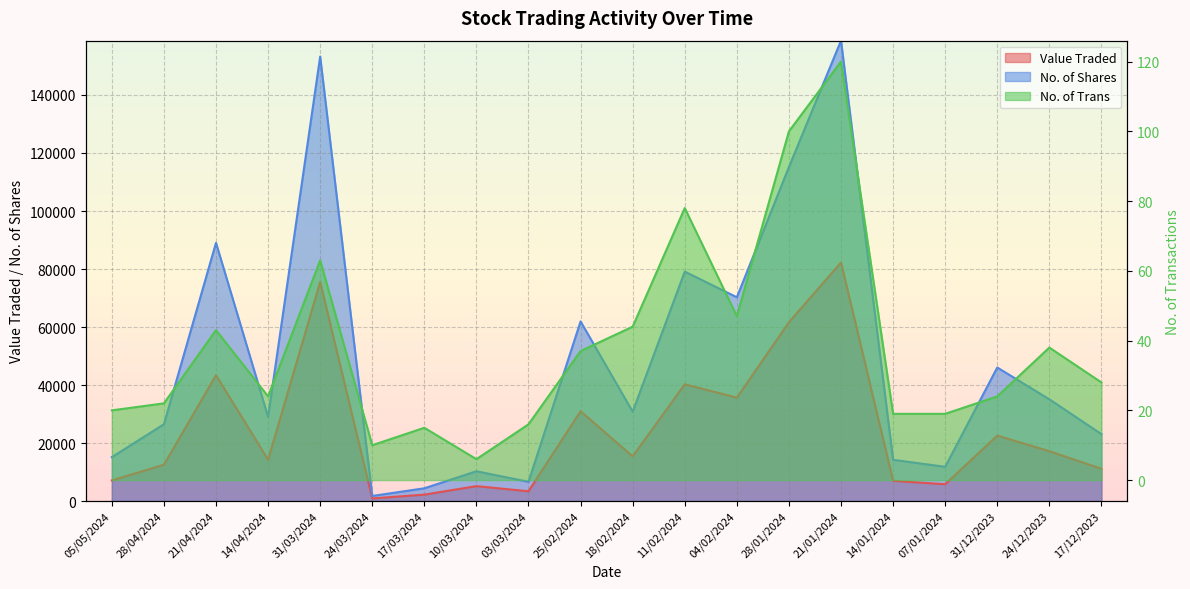

Which series has the largest total across all categories?

No. of Shares